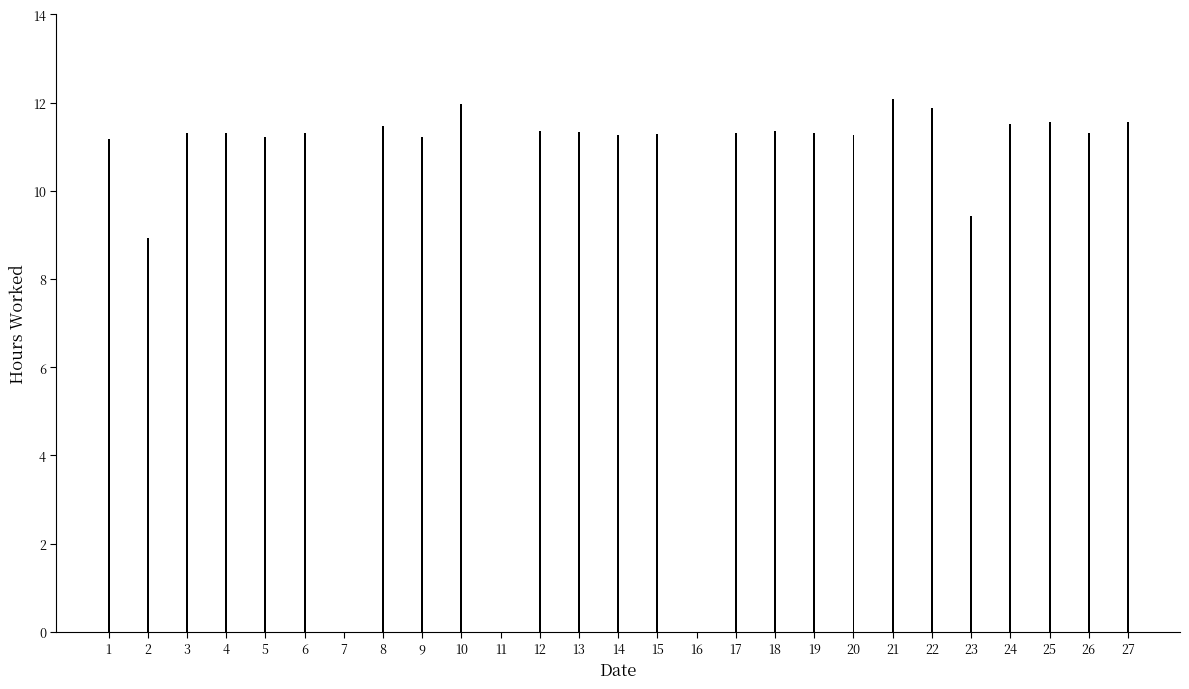

Is it true that the value at 18 is 16.4?

False